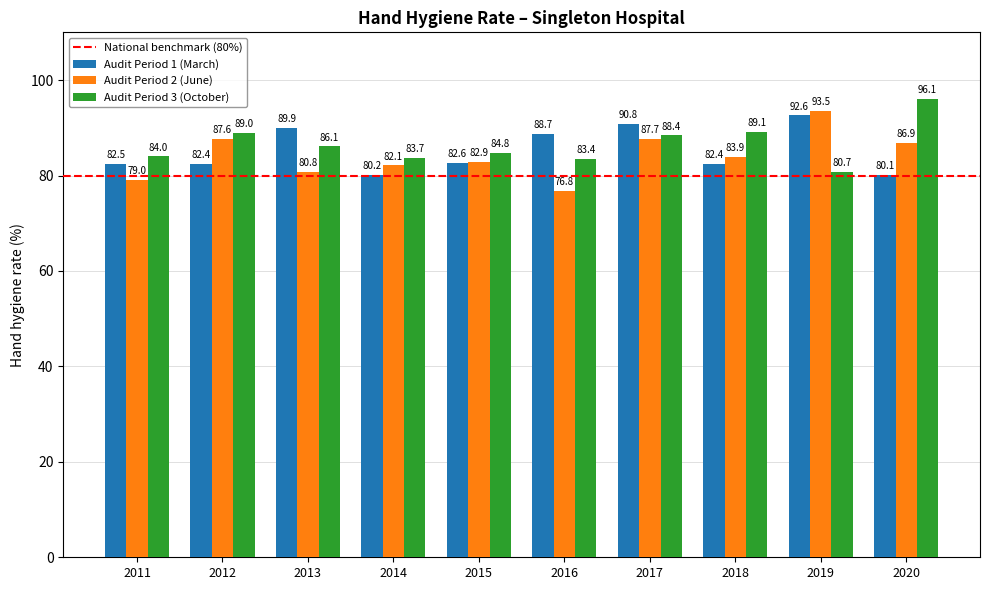

Is it true that Audit Period 1 (March) equals 82.6 at 2015?

True